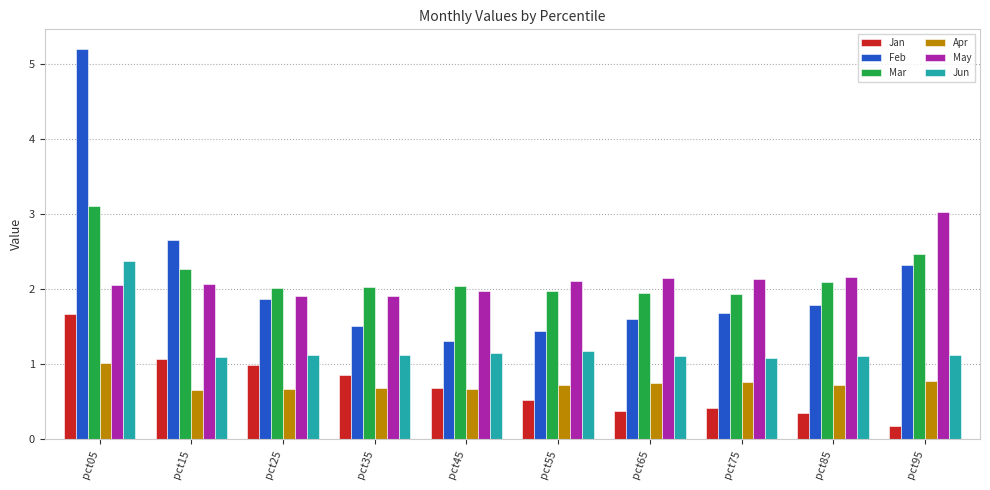

What is the value of the Feb bar at the 3rd from the left?

1.9